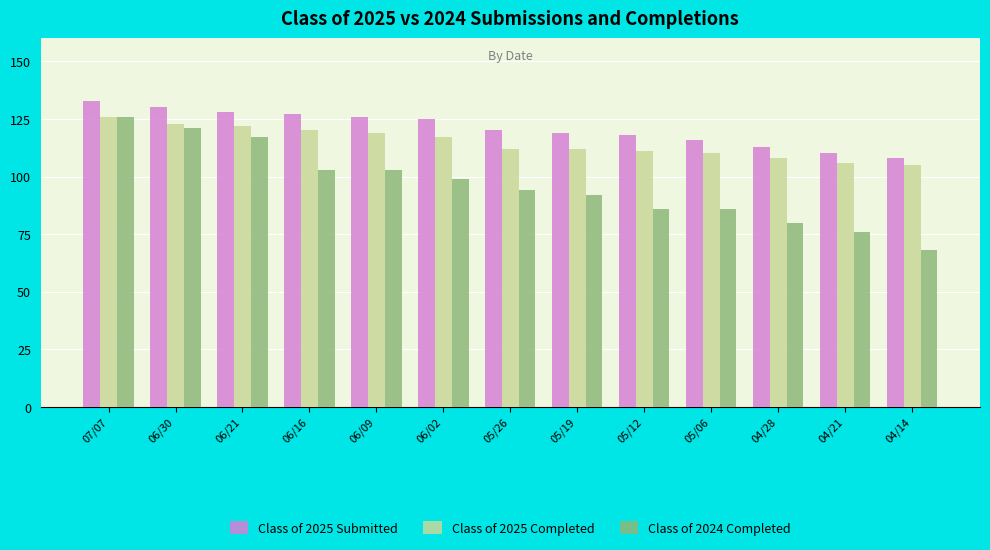

Which series has the largest total across all categories?

Class of 2025 Submitted